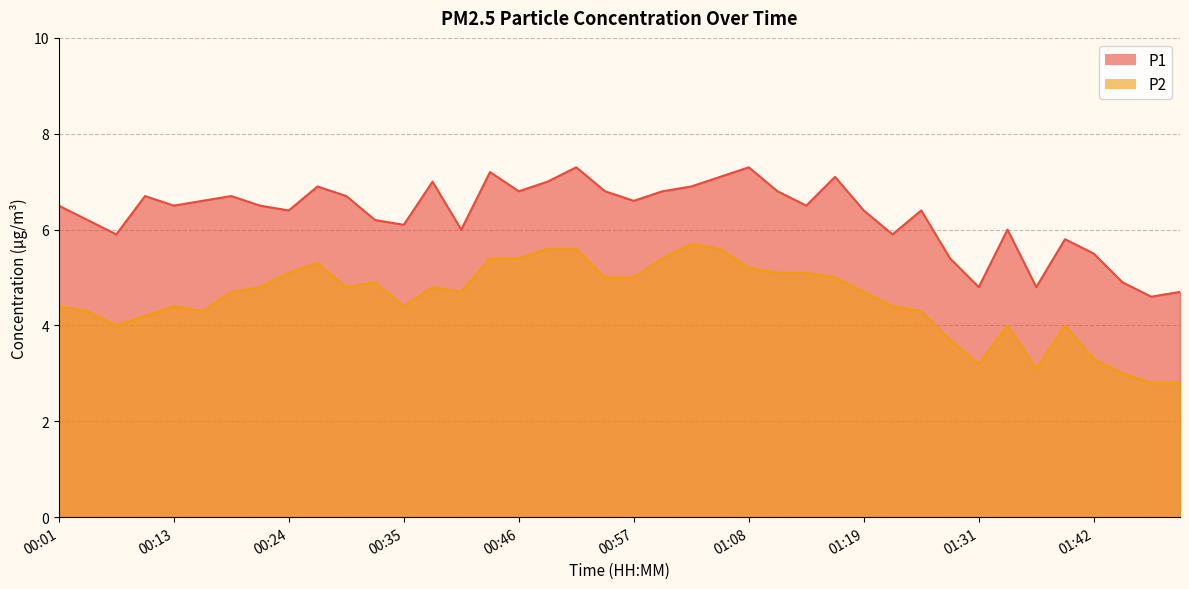

Reading left to right, transcribe all the data shown in this chart.

P1: 6.5	6.2	5.9	6.7	6.5	6.6	6.7	6.5	6.4	6.9	6.7	6.2	6.1	7.0	6.0	7.2	6.8	7.0	7.3	6.8	6.6	6.8	6.9	7.1	7.3	6.8	6.5	7.1	6.4	5.9	6.4	5.4	4.8	6.0	4.8	5.8	5.5	4.9	4.6	4.7
P2: 4.4	4.3	4.0	4.2	4.4	4.3	4.7	4.8	5.1	5.3	4.8	4.9	4.4	4.8	4.7	5.4	5.4	5.6	5.6	5.0	5.0	5.4	5.7	5.6	5.2	5.1	5.1	5.0	4.7	4.4	4.3	3.7	3.2	4.0	3.1	4.0	3.3	3.0	2.8	2.8